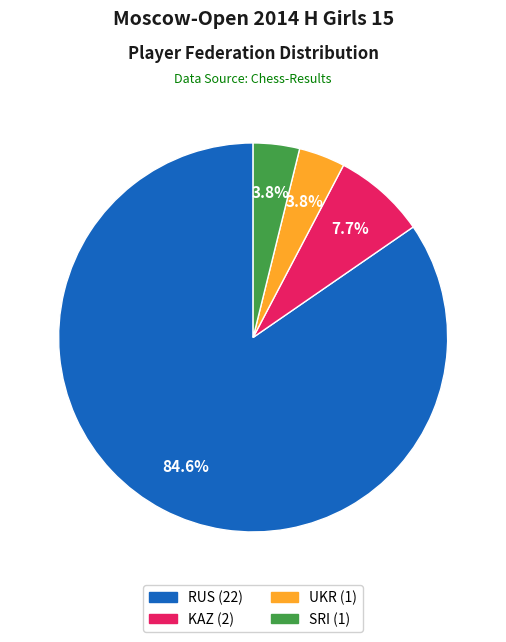

To the nearest percent, what is the difference between the largest and smallest slice percentages?

81%